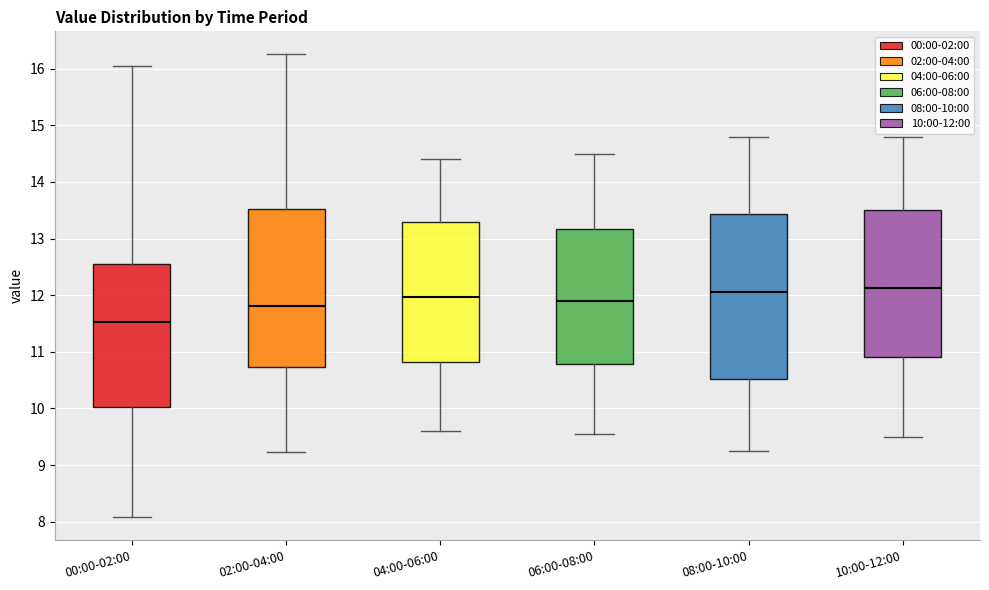

Comparing the boxes themselves (not the whiskers), which one is the tallest?

08:00-10:00